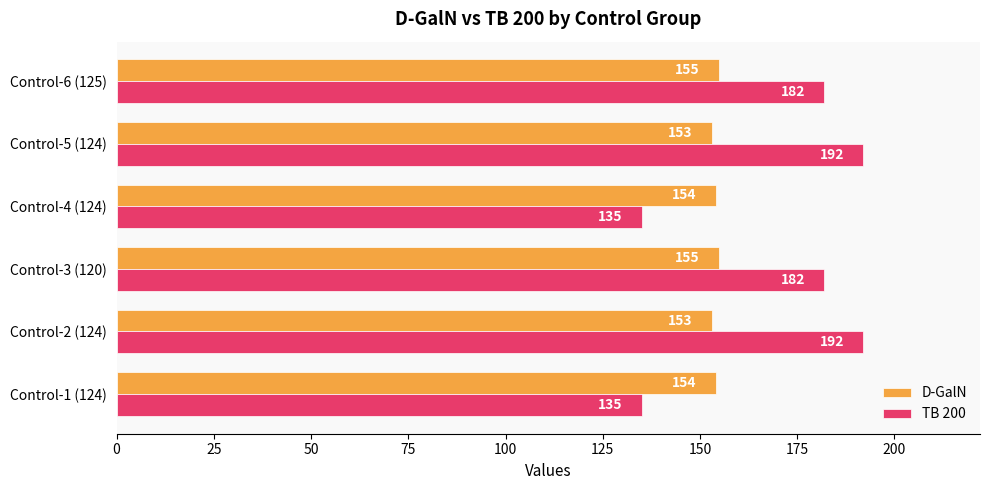

Is it true that D-GalN equals 153 at Control-2 (124)?

True